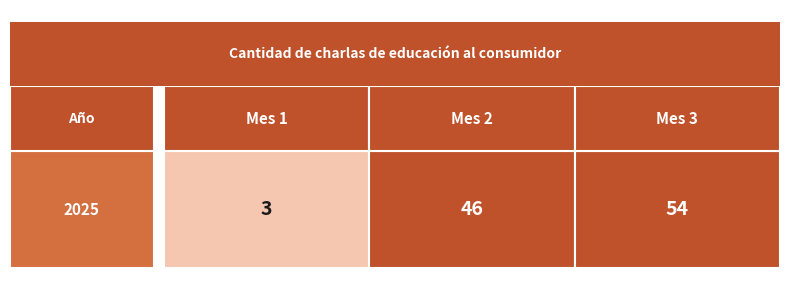

What is the sum of the values at 3 and 1?

57